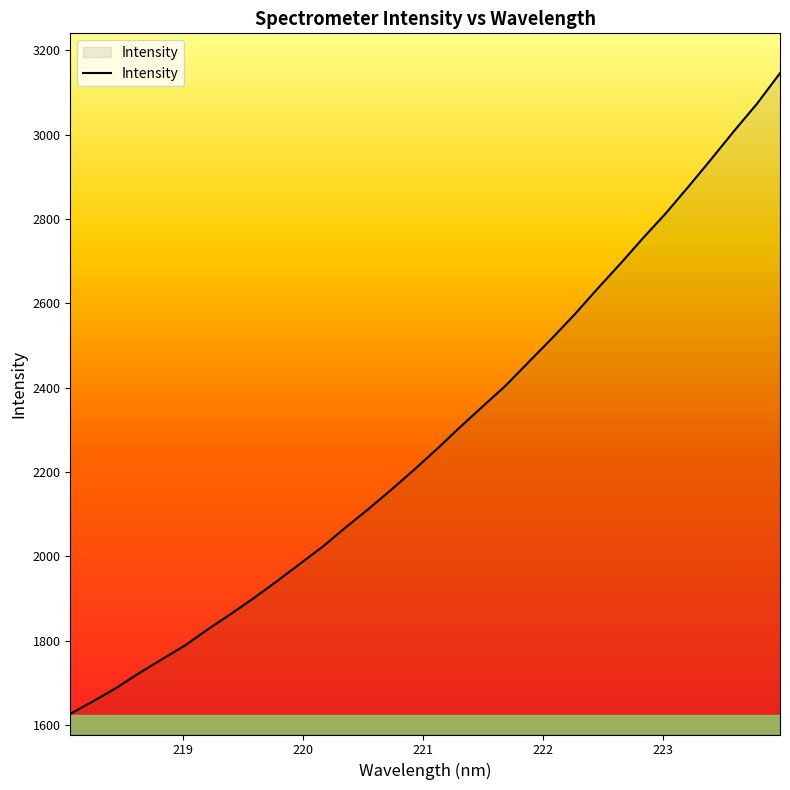

What is the minimum value shown in the chart?

1626.1